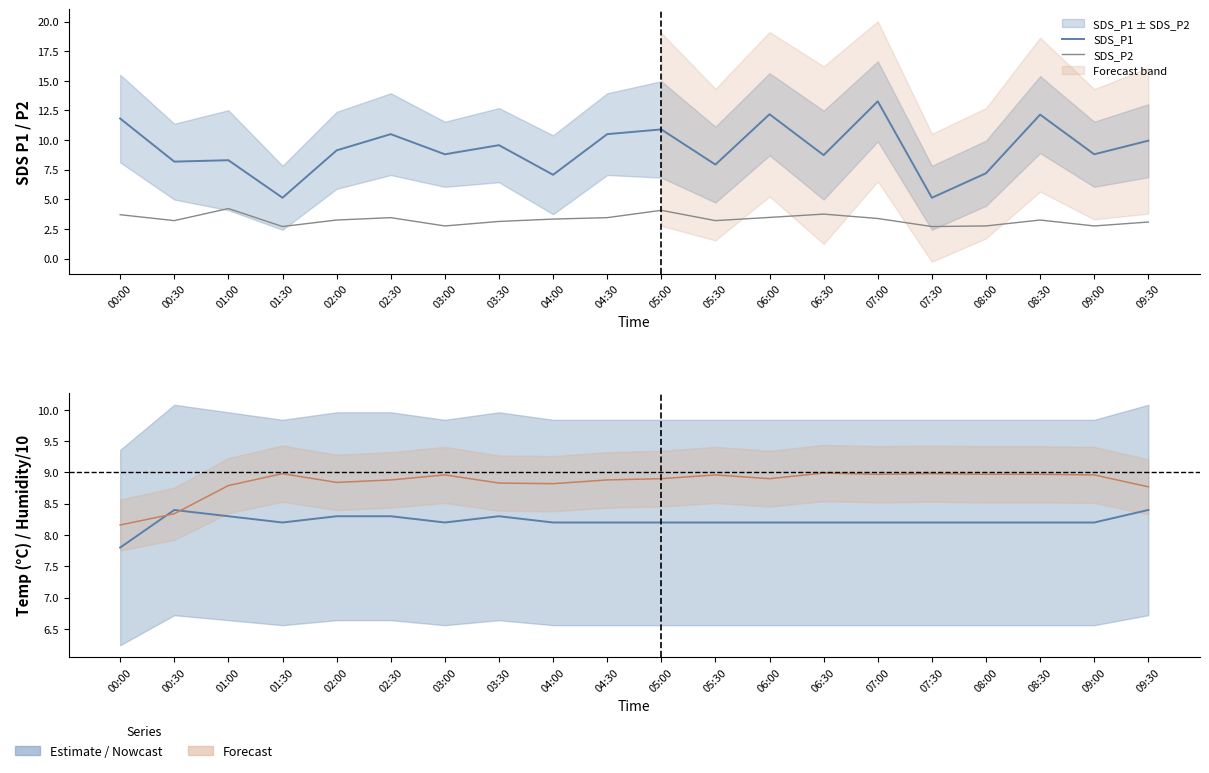

Reading left to right, list all the values displayed in this chart.

SDS_P1: 00:00=11.8	00:30=8.2	01:00=8.3	01:30=5.1	02:00=9.1	02:30=10.5	03:00=8.8	03:30=9.6	04:00=7.1	04:30=10.5	05:00=10.9	05:30=7.9	06:00=12.2	06:30=8.7	07:00=13.3	07:30=5.1	08:00=7.2	08:30=12.2	09:00=8.8	09:30=9.9
SDS_P2: 00:00=3.7	00:30=3.2	01:00=4.2	01:30=2.7	02:00=3.2	02:30=3.5	03:00=2.8	03:30=3.1	04:00=3.3	04:30=3.5	05:00=4.1	05:30=3.2	06:00=3.5	06:30=3.8	07:00=3.4	07:30=2.7	08:00=2.8	08:30=3.2	09:00=2.8	09:30=3.1
Temp: 00:00=7.8	00:30=8.4	01:00=8.3	01:30=8.2	02:00=8.3	02:30=8.3	03:00=8.2	03:30=8.3	04:00=8.2	04:30=8.2	05:00=8.2	05:30=8.2	06:00=8.2	06:30=8.2	07:00=8.2	07:30=8.2	08:00=8.2	08:30=8.2	09:00=8.2	09:30=8.4
Humidity/10: 00:00=8.2	00:30=8.3	01:00=8.8	01:30=9.0	02:00=8.8	02:30=8.9	03:00=9.0	03:30=8.8	04:00=8.8	04:30=8.9	05:00=8.9	05:30=9.0	06:00=8.9	06:30=9.0	07:00=9.0	07:30=9.0	08:00=9.0	08:30=9.0	09:00=9.0	09:30=8.8